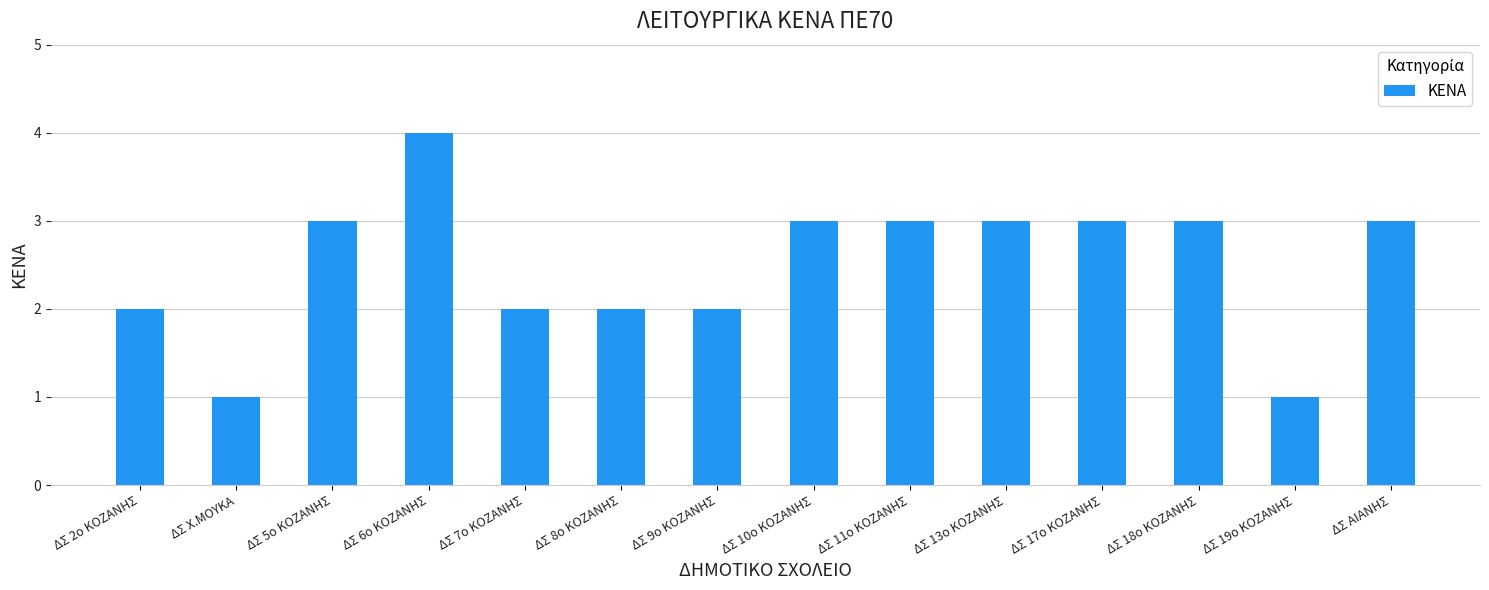

What is the maximum value shown in the chart?

4